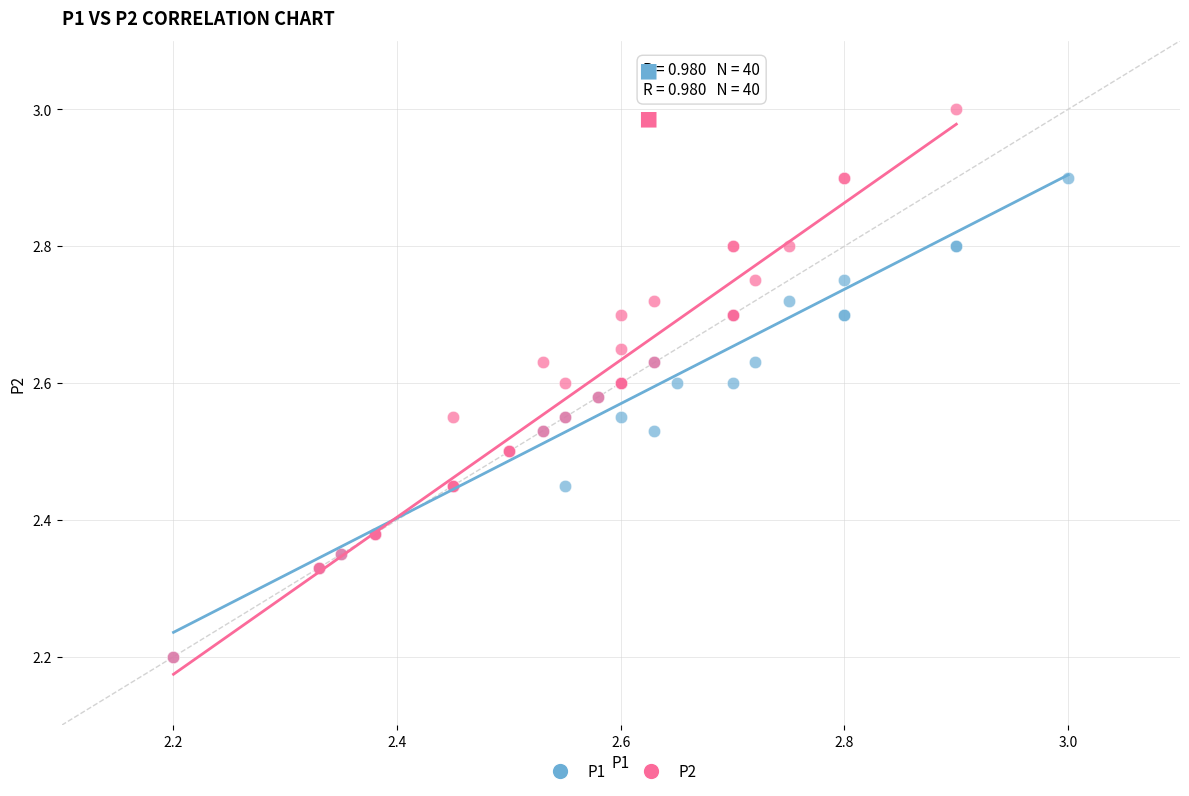

What are all the series names shown in the legend?

P1, P2